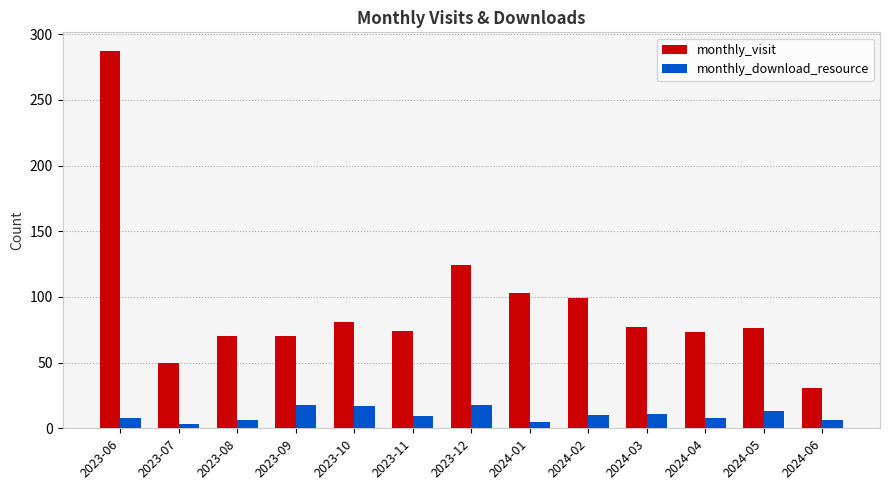

What are all the series names shown in the legend?

monthly_visit, monthly_download_resource